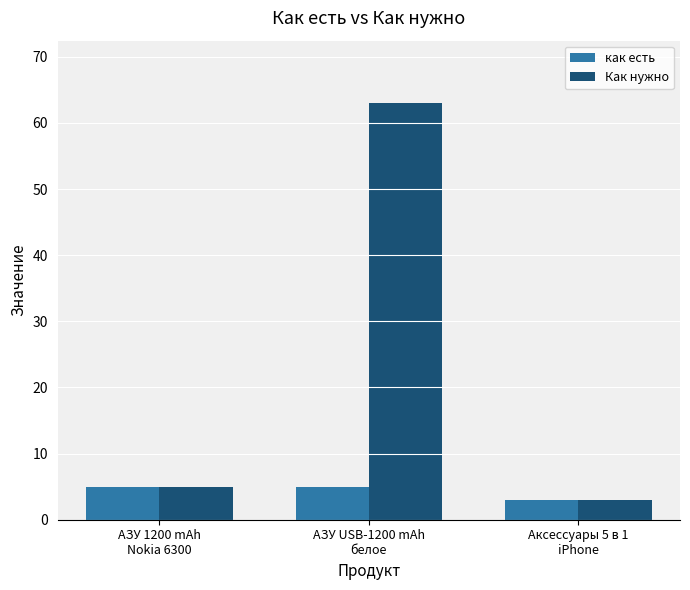

True or false: Как нужно has a value of 105 at АЗУ USB-1200 mAh
белое.

False